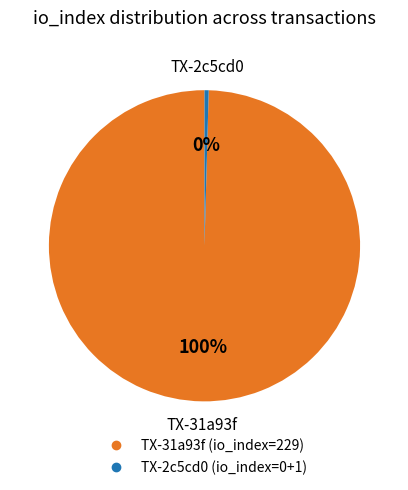

Is there a majority slice in this chart?

Yes